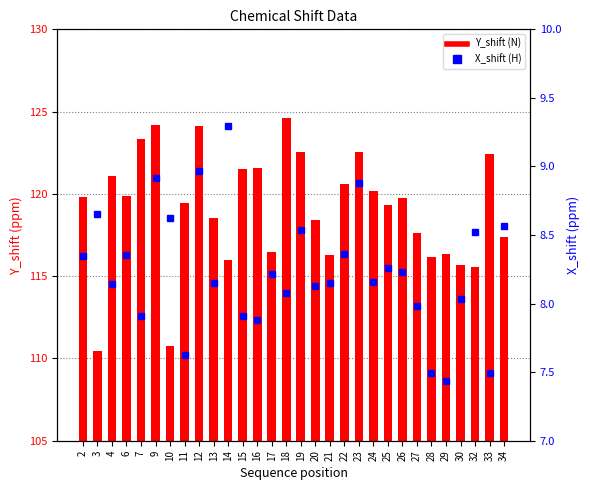

The Y_shift (N) series shows 191.5 at 9. True or false?

False